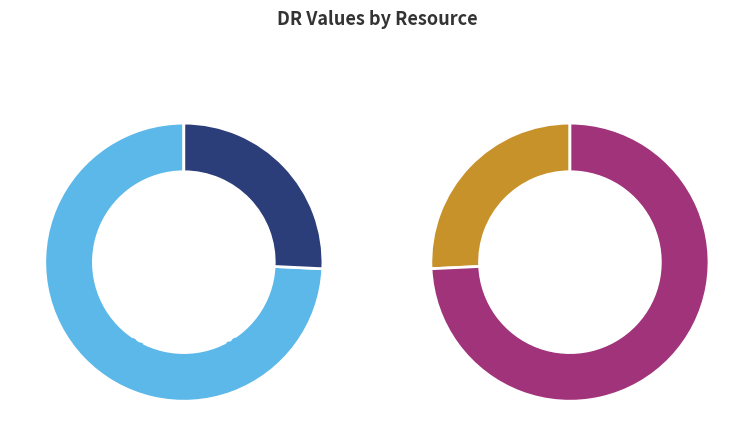

The Ketwi slice represents 16% of the pie. True or false?

False